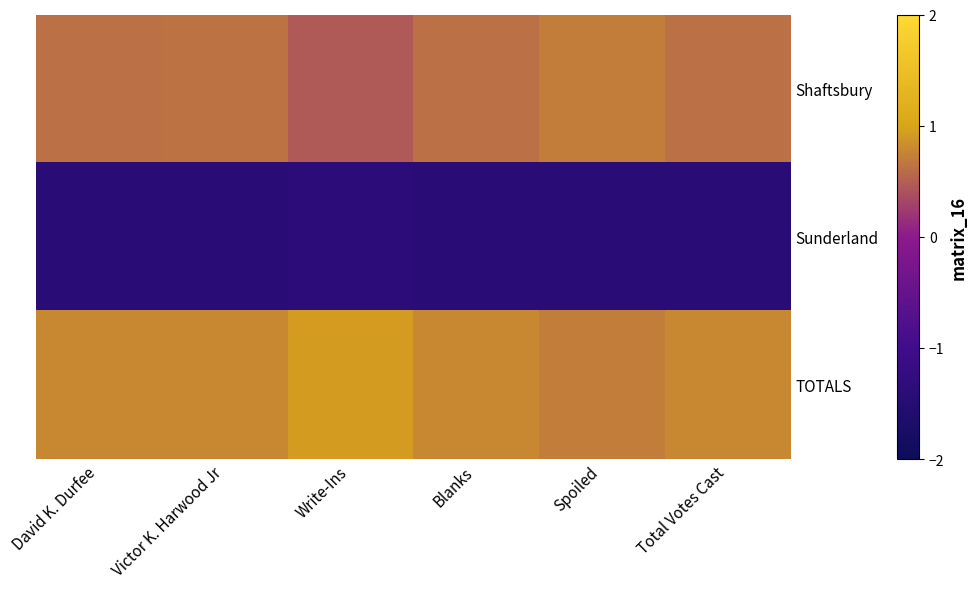

At which category does the chart reach its peak across all series?

Write-Ins